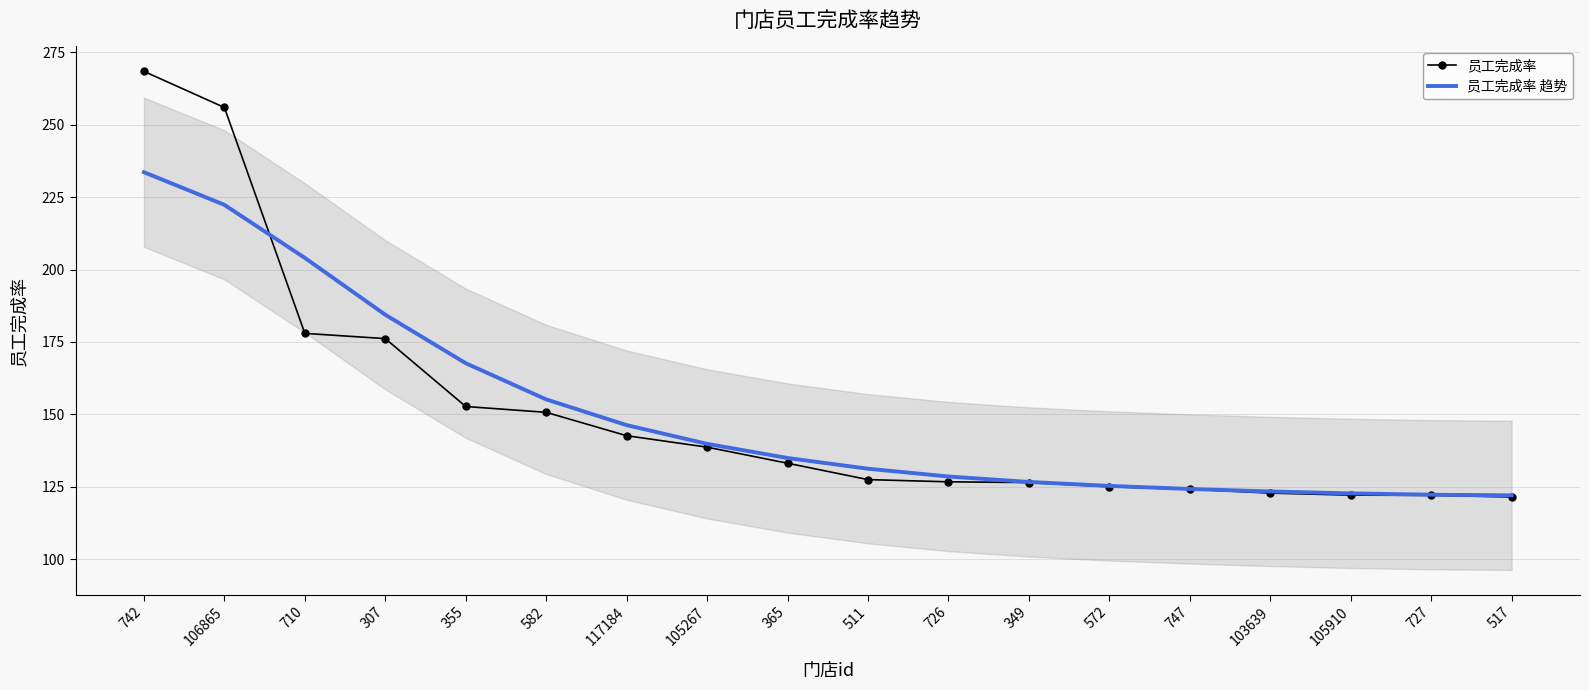

What are all the series names shown in the legend?

员工完成率, 员工完成率 趋势